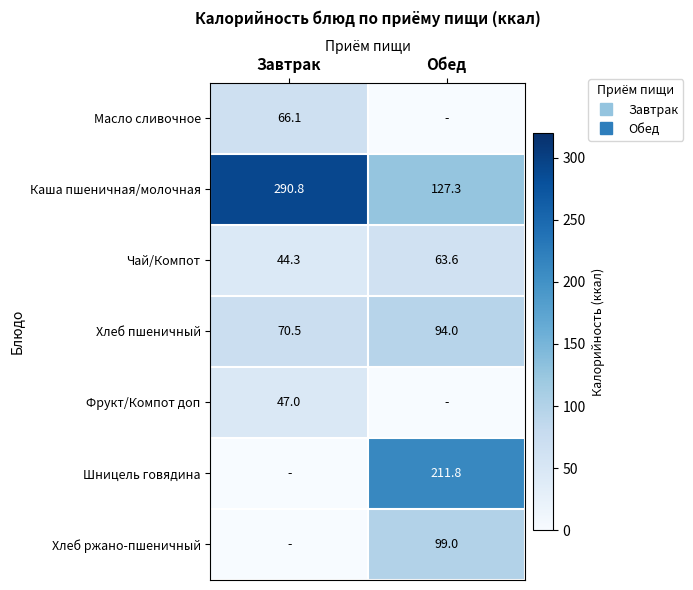

The Фрукт/Компот доп series shows 65.8 at Завтрак. True or false?

False